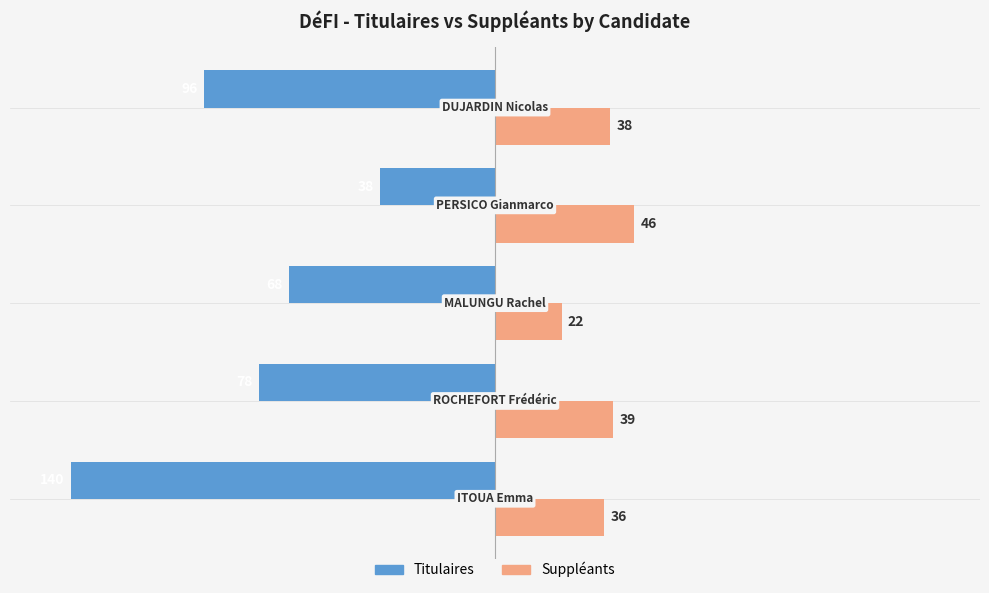

Count the number of data series in this chart.

2